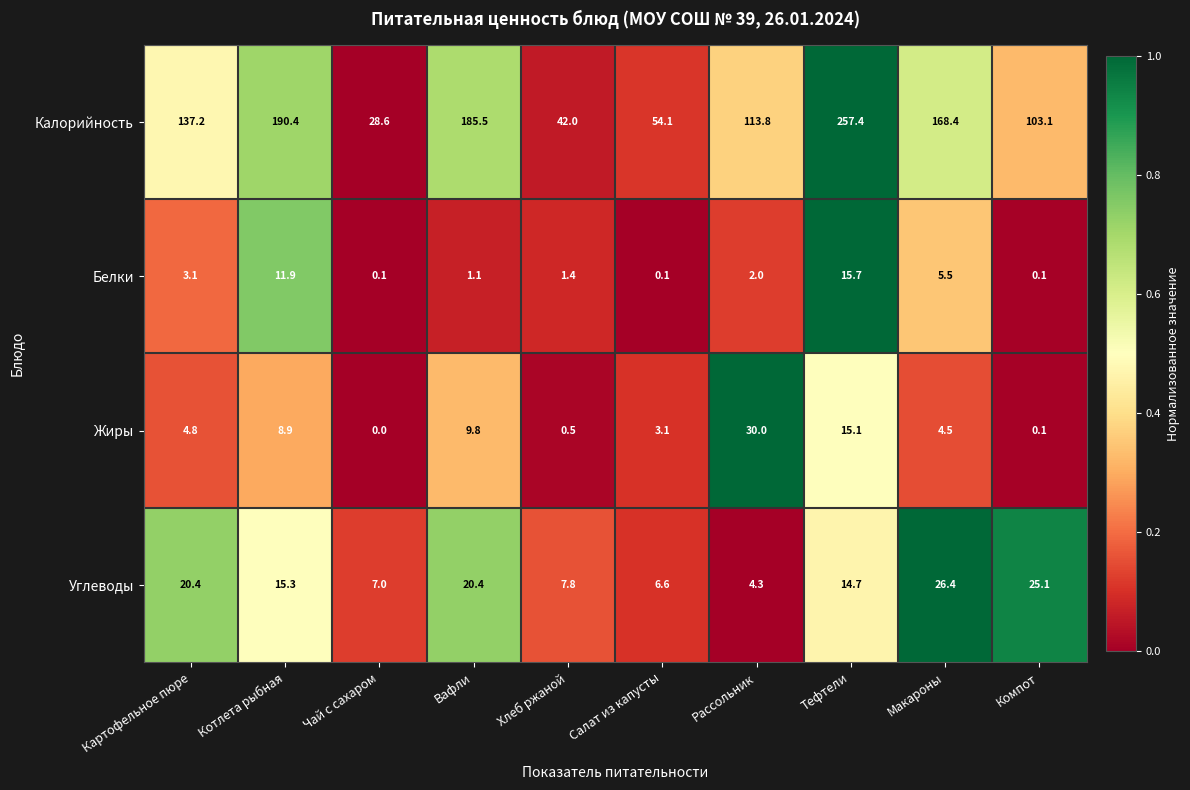

What is the difference between the Белки values at Котлета рыбная and Вафли?

10.8